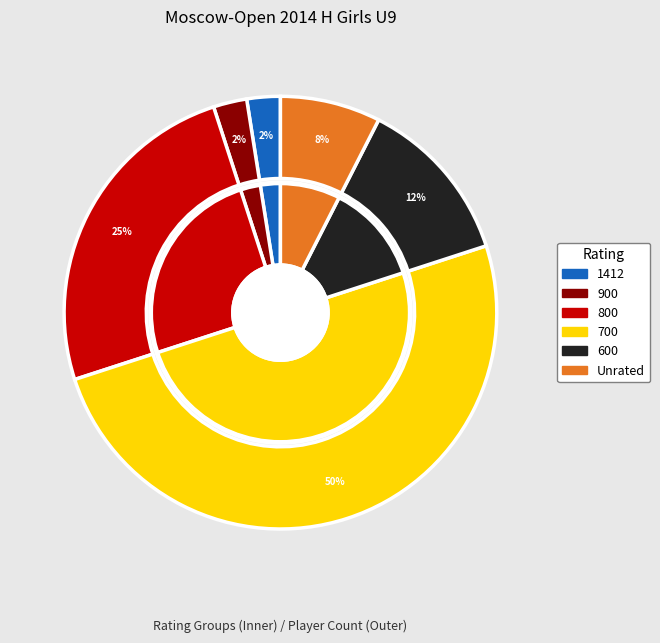

Which category has the biggest portion of the pie?

700